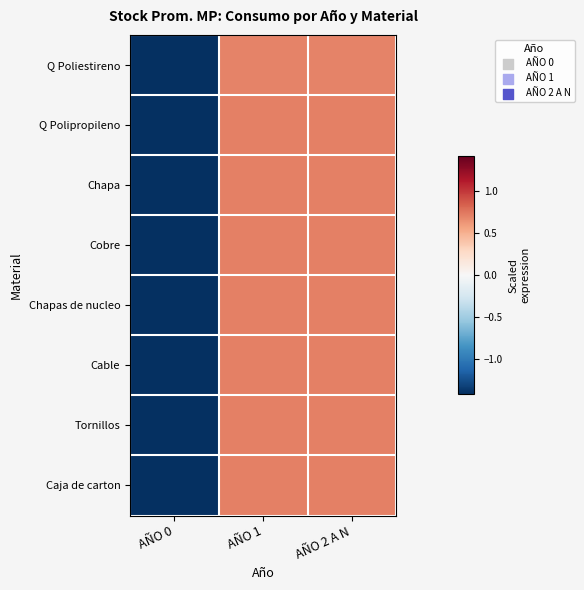

List the series in order of their peak value, highest first.

Cobre, Q Polipropileno, Chapas de nucleo, Tornillos, Caja de carton, Cable, Chapa, Q Poliestireno